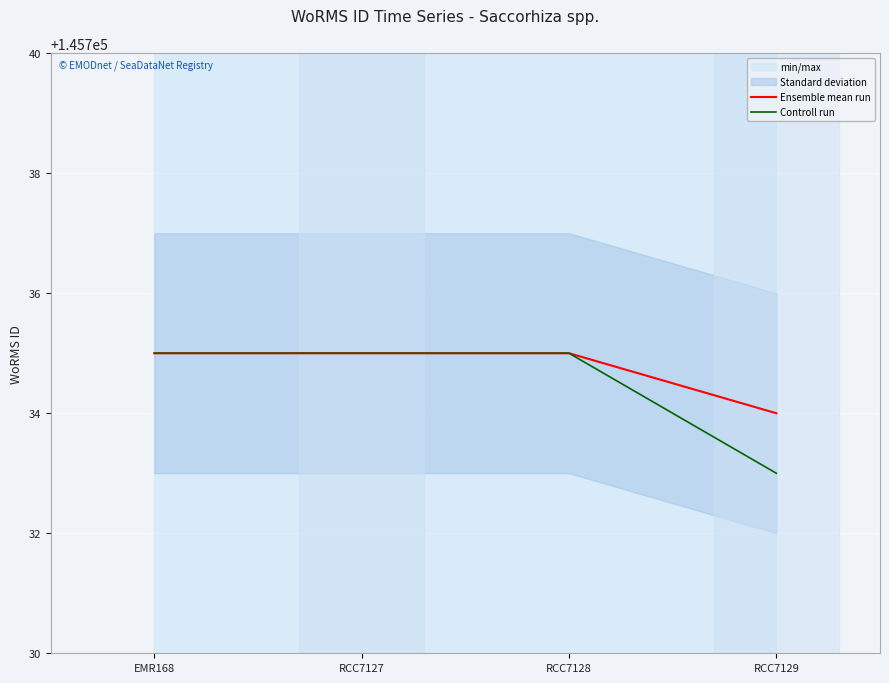

What is the label of the 4th point from the left?

RCC7129